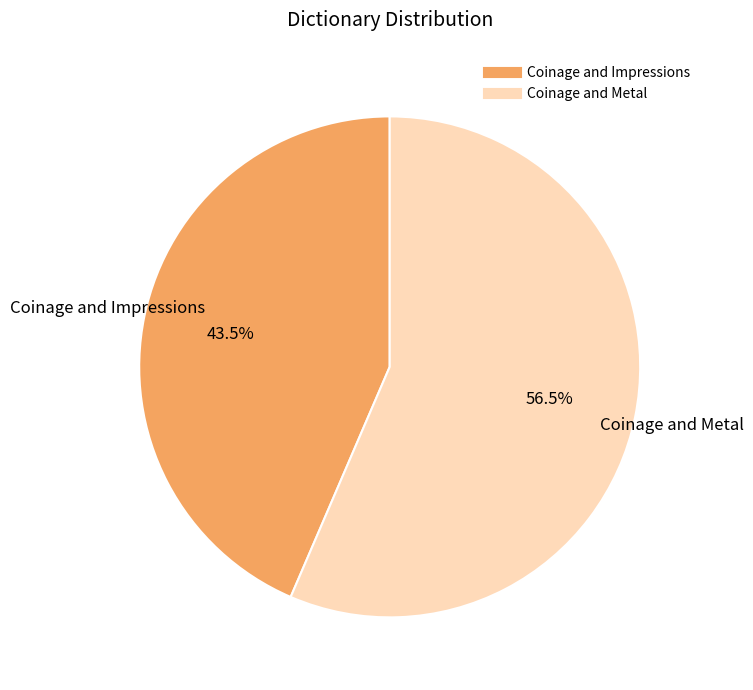

Is it true that Coinage and Impressions is 53% of the pie?

False